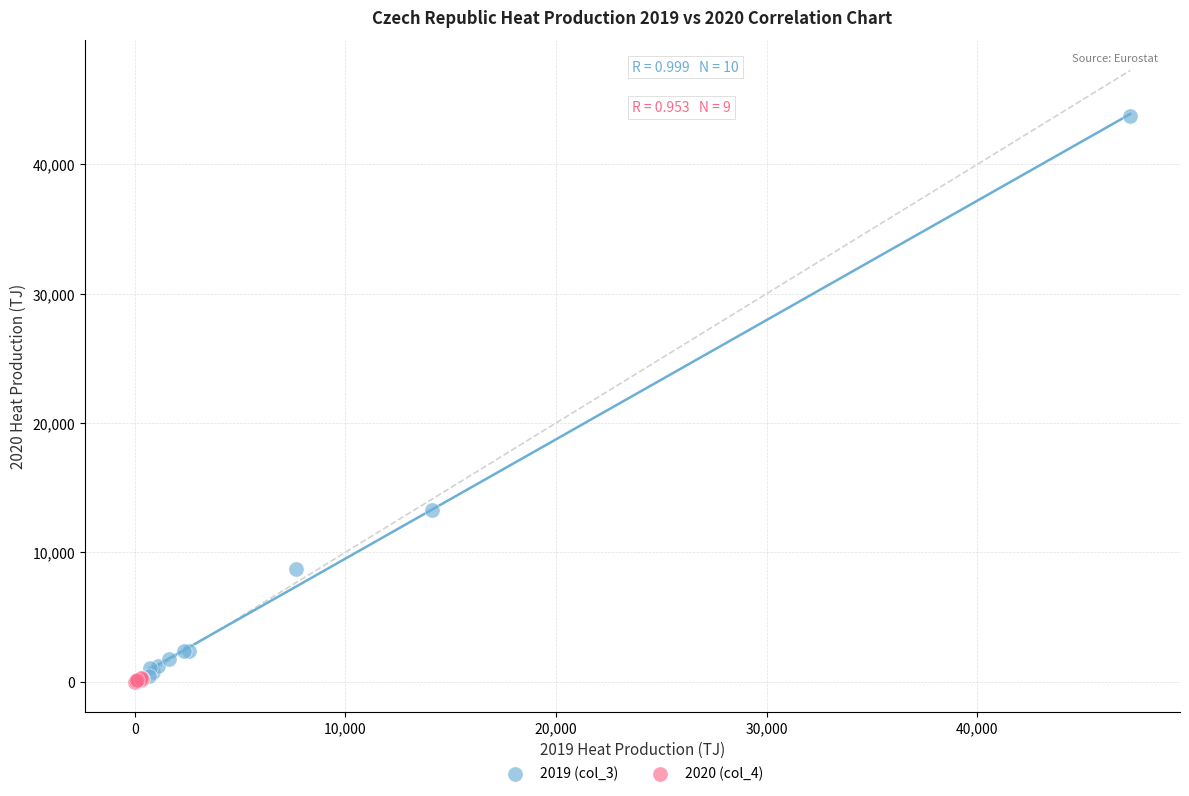

Which series has the widest spread of Y values?

2019 (col_3)